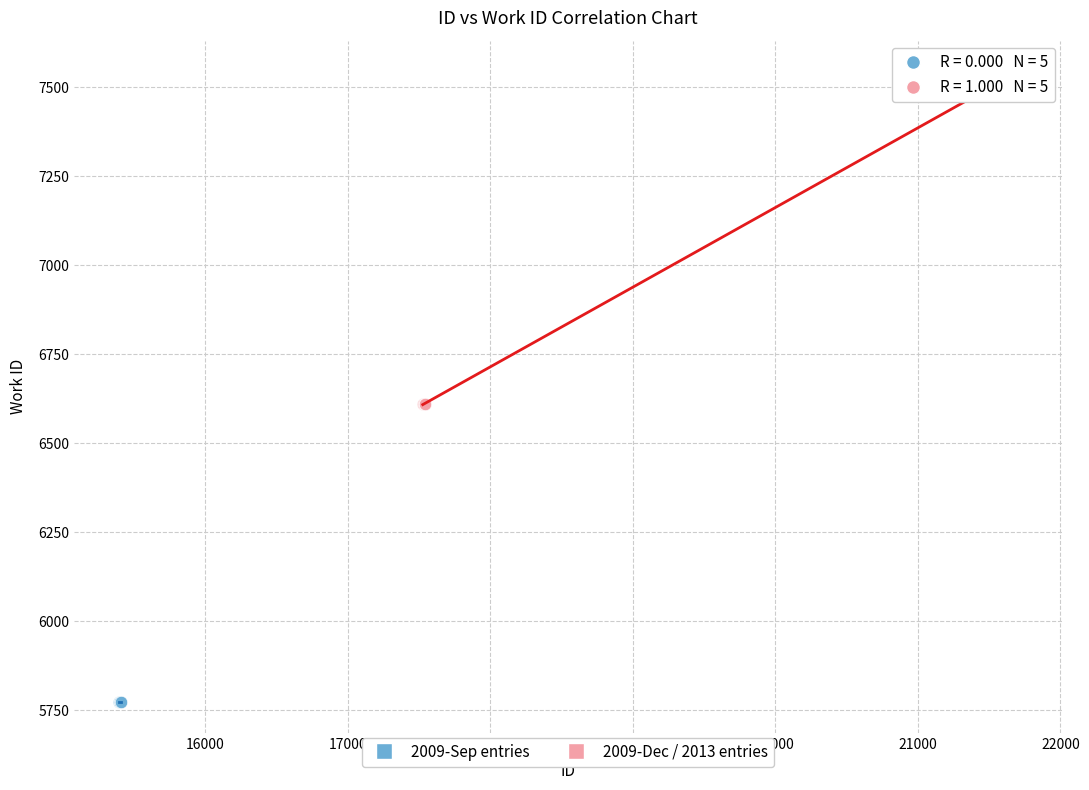

Which series contains the highest Y value?

2009-Dec / 2013 entries